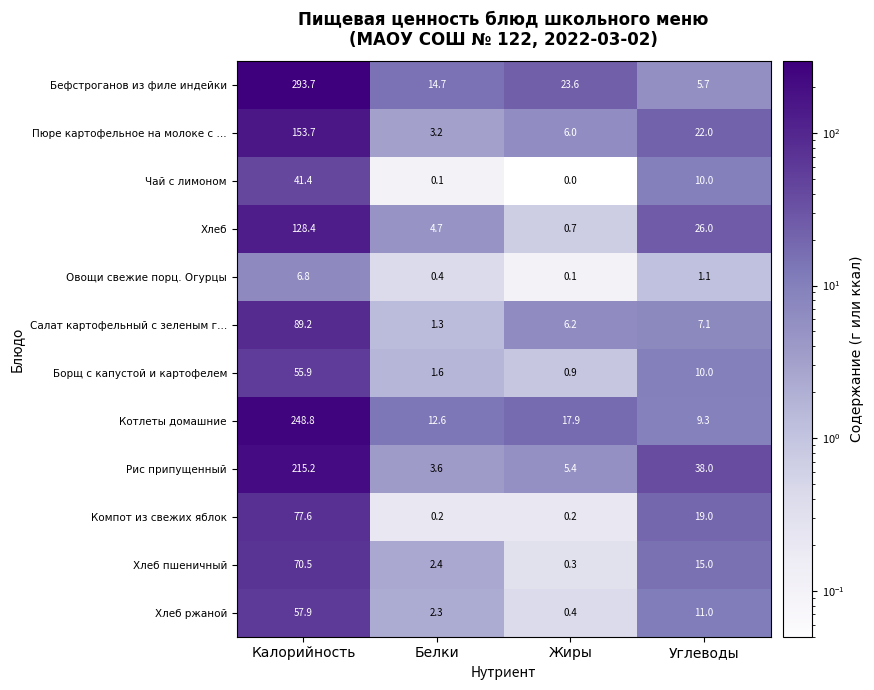

What is the average value of the Хлеб ржаной series?

17.9